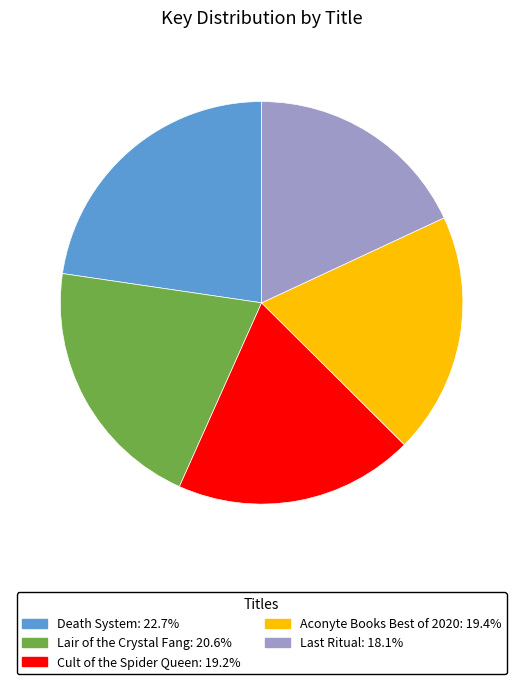

Which has a higher value, Lair of the Crystal Fang or Death System?

Death System